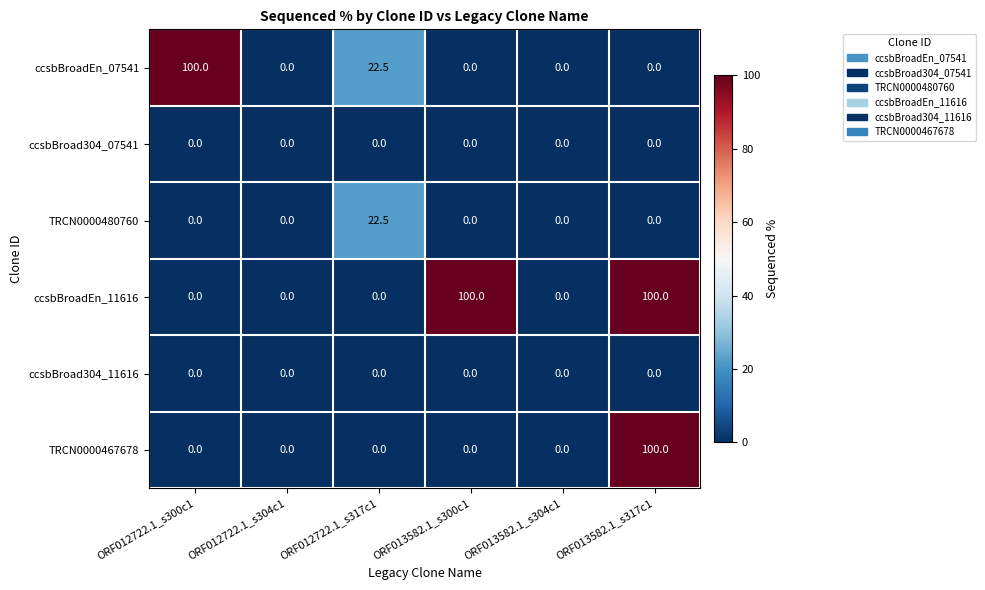

Which series has the largest total across all categories?

ccsbBroadEn_11616